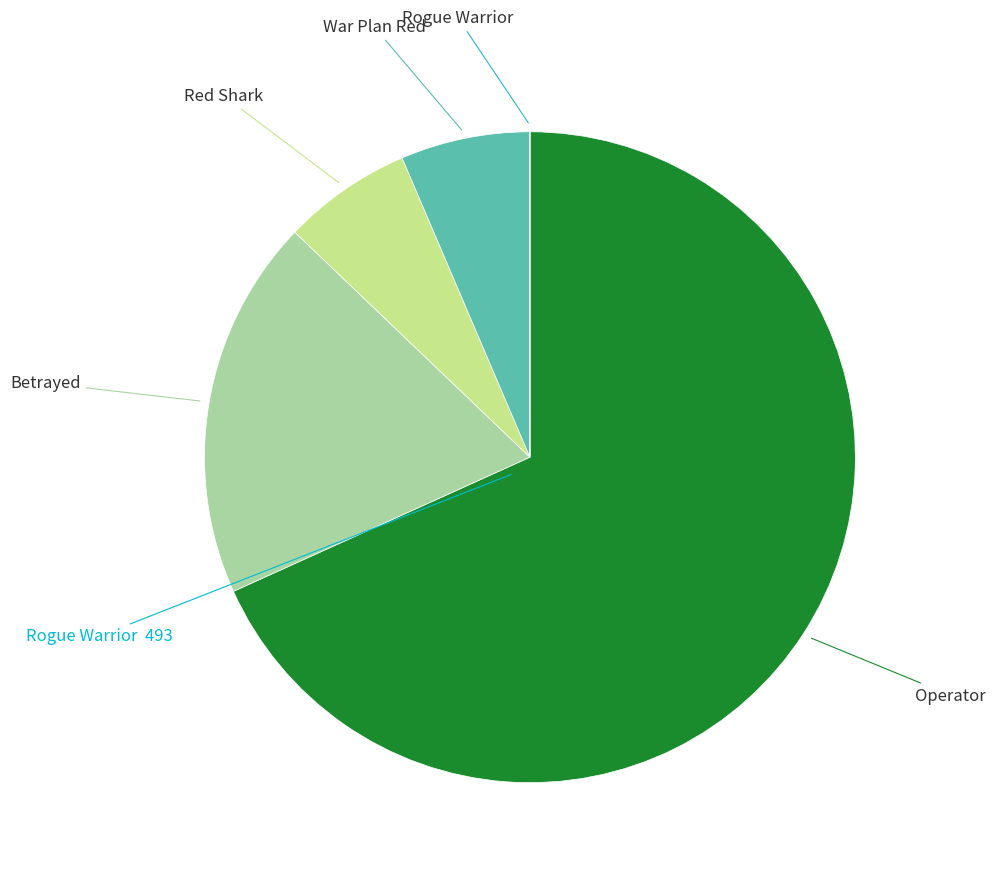

Is the sum of Operator and War Plan Red greater than half?

Yes